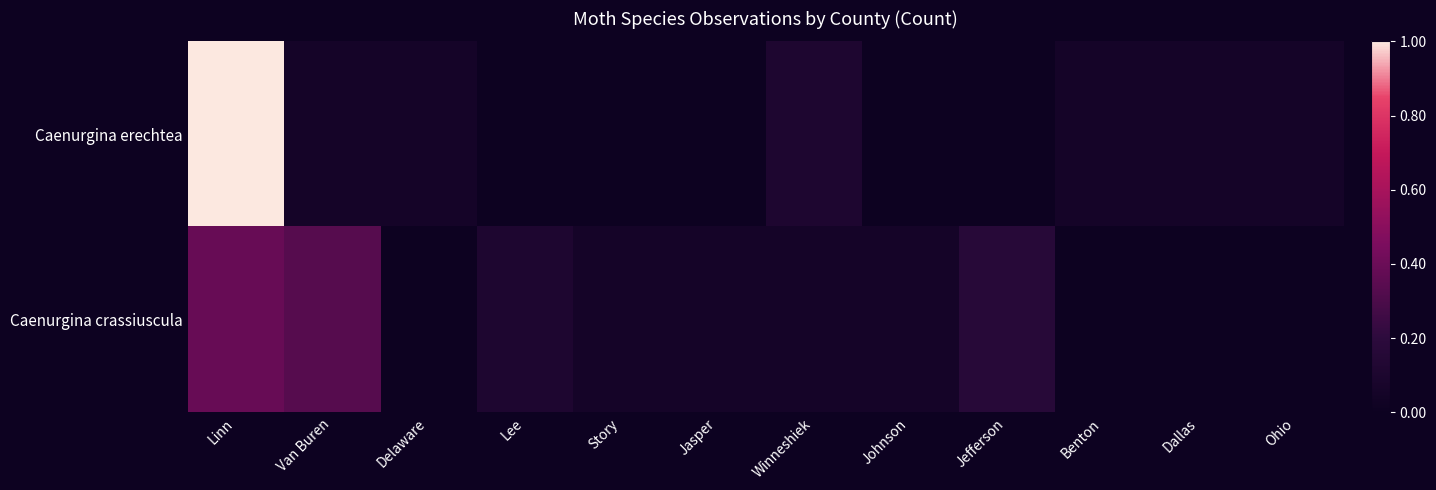

What is the total value across all series at Jefferson?

0.2